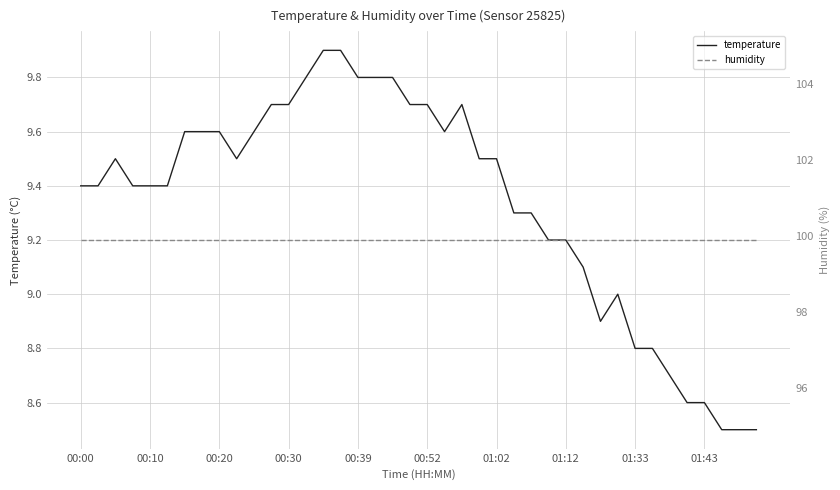

True or false: humidity and temperature cross at least once.

False